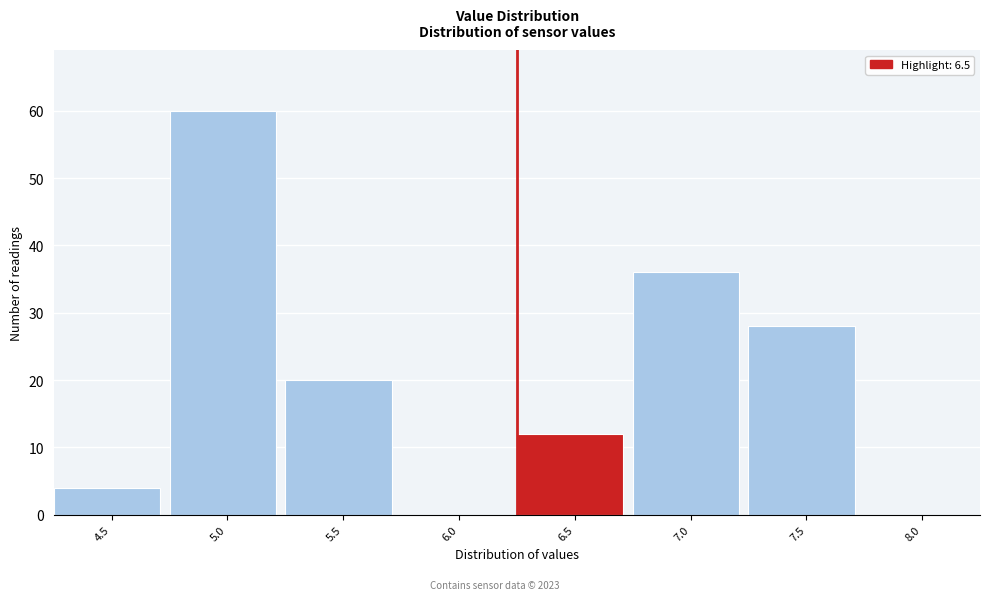

Reading right to left, list all the values displayed in this chart.

8.0=0	7.5=28	7.0=36	6.5=12	6.0=0	5.5=20	5.0=60	4.5=4